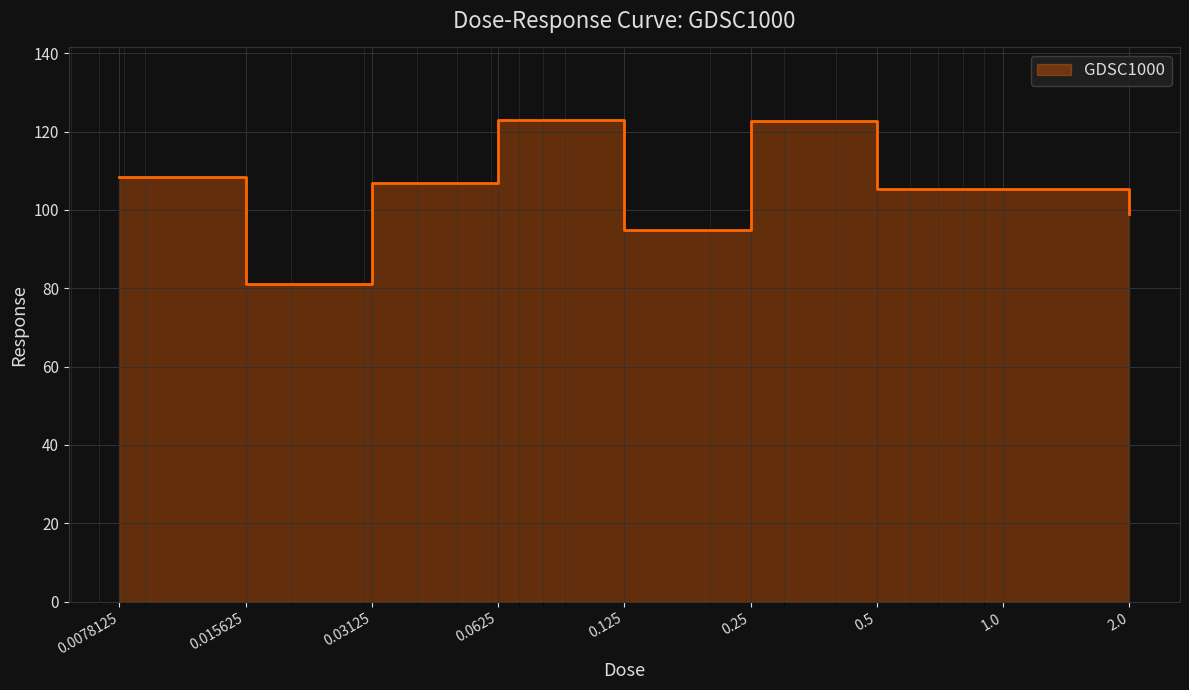

At which category does the chart reach its minimum across all series?

0.015625